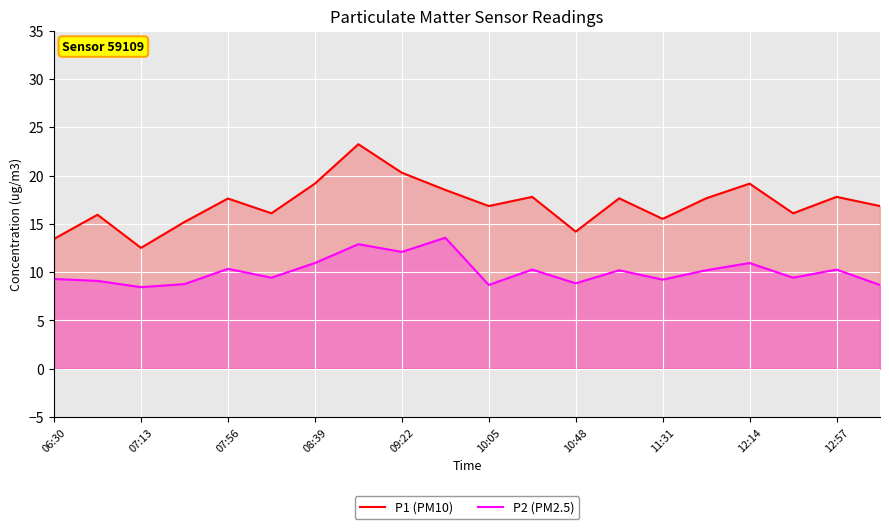

Rank the series by their maximum value, from highest to lowest.

P1 (PM10), P2 (PM2.5)